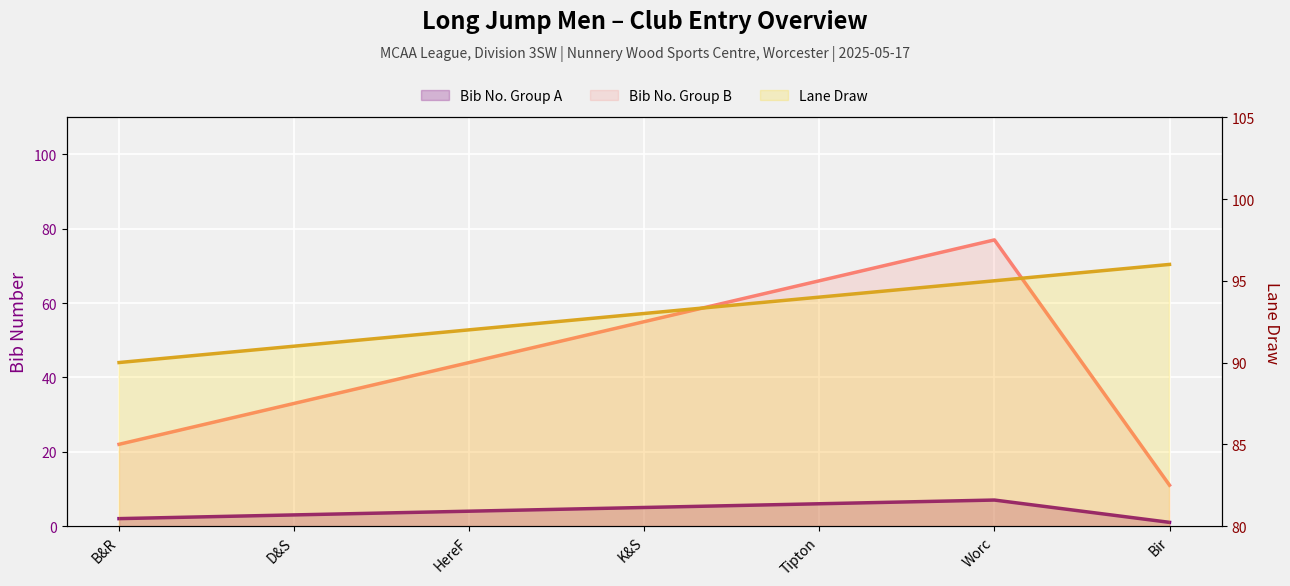

The value of Lane Draw at HereF is 41. True or false?

False